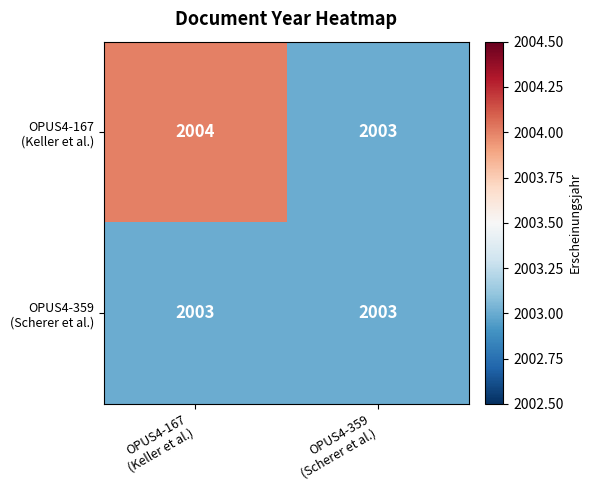

What is the minimum value shown in the chart?

2003